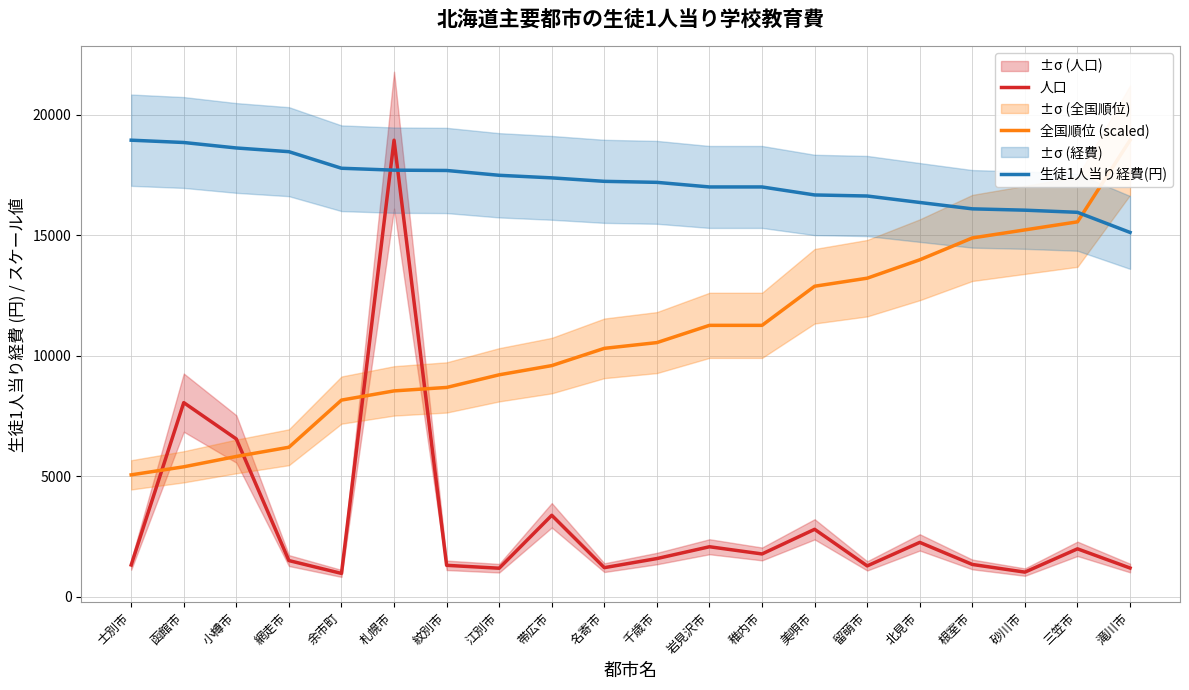

Where do 全国順位 (scaled) and 人口 first cross each other?

士別市 and 函館市